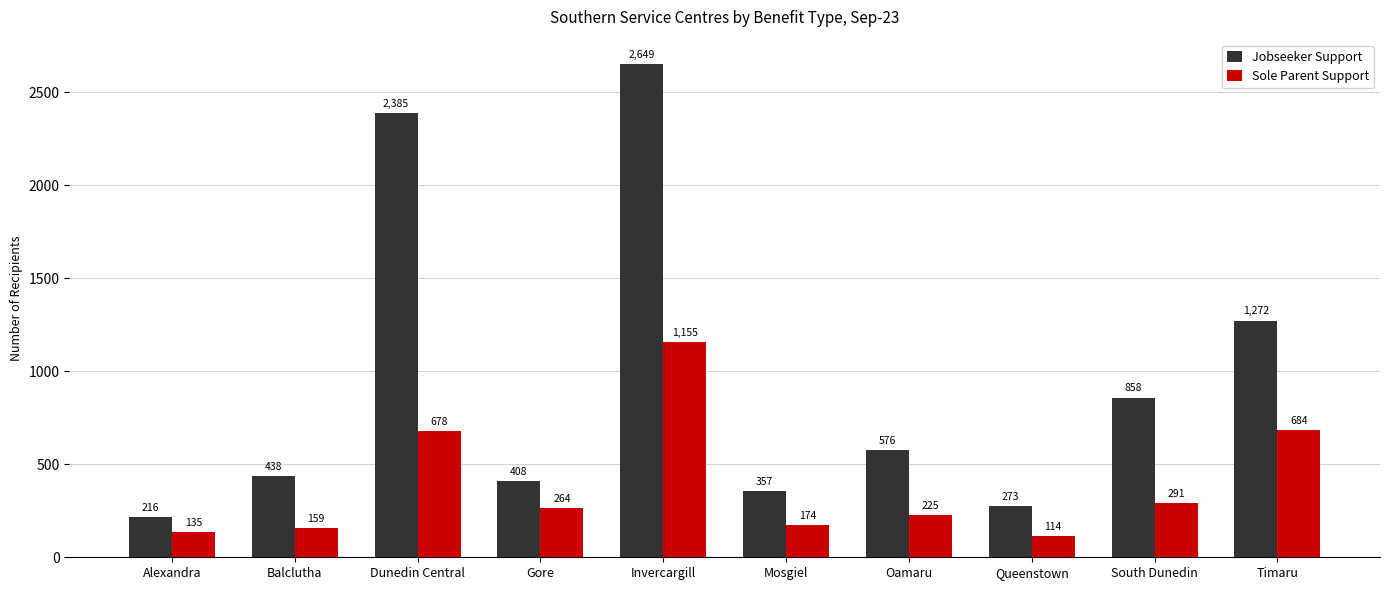

Between Gore and South Dunedin, which series saw the biggest shift?

Jobseeker Support